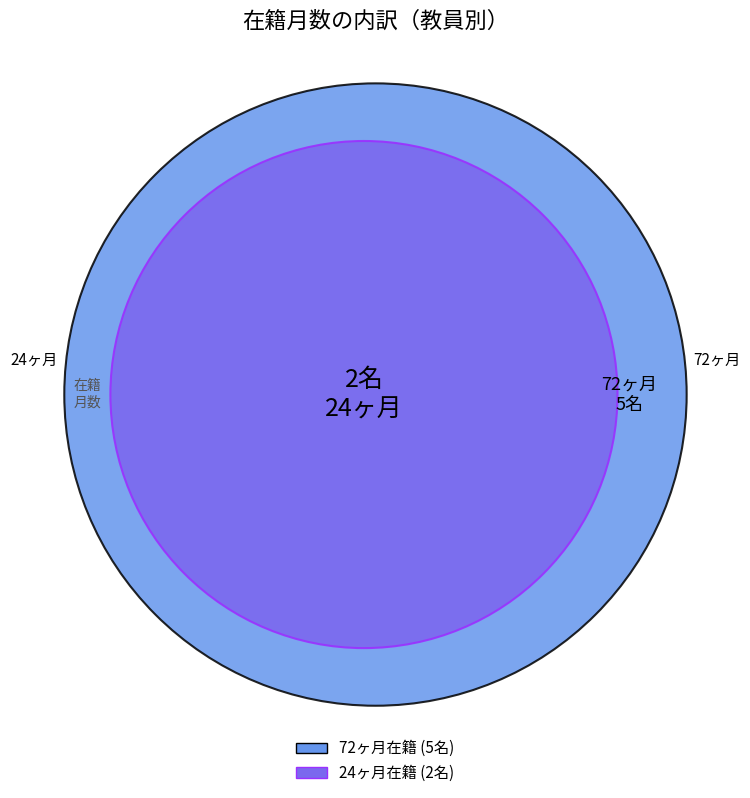

True or false: 10678 accounts for 8% of the total.

False